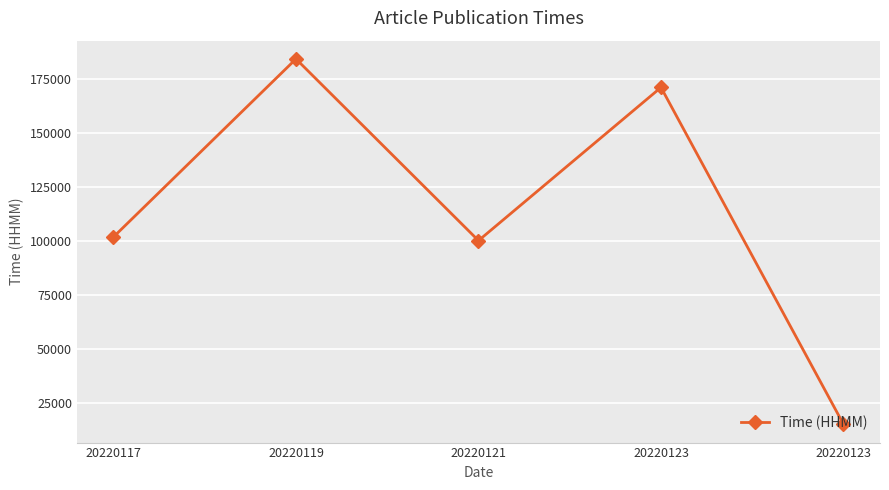

How many points are lower than both their immediate neighbors (excluding endpoints)?

1